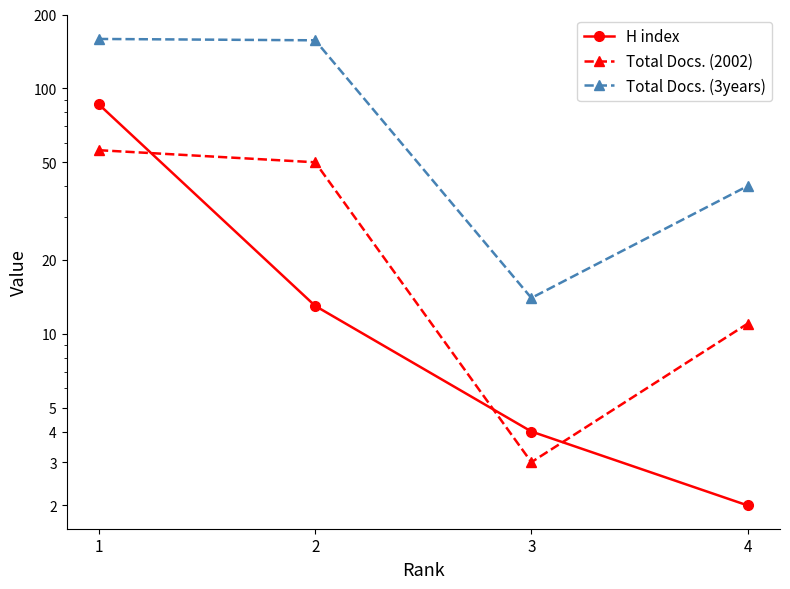

What is the approximate value of Total Docs. (2002) at 1, to the nearest 10?

60